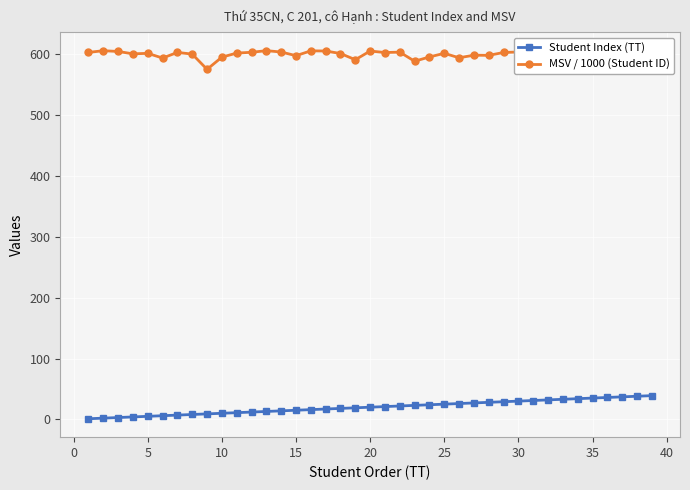

At how many categories does at least one series exceed 422?

39